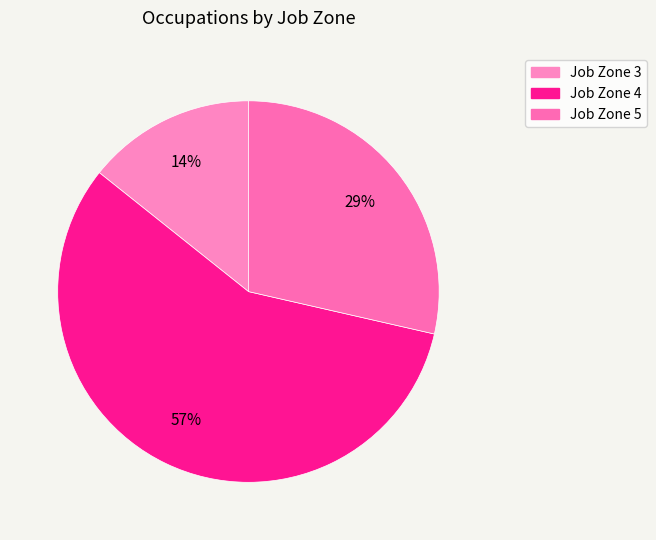

Rank the categories by value from lowest to highest.

Job Zone 3, Job Zone 5, Job Zone 4